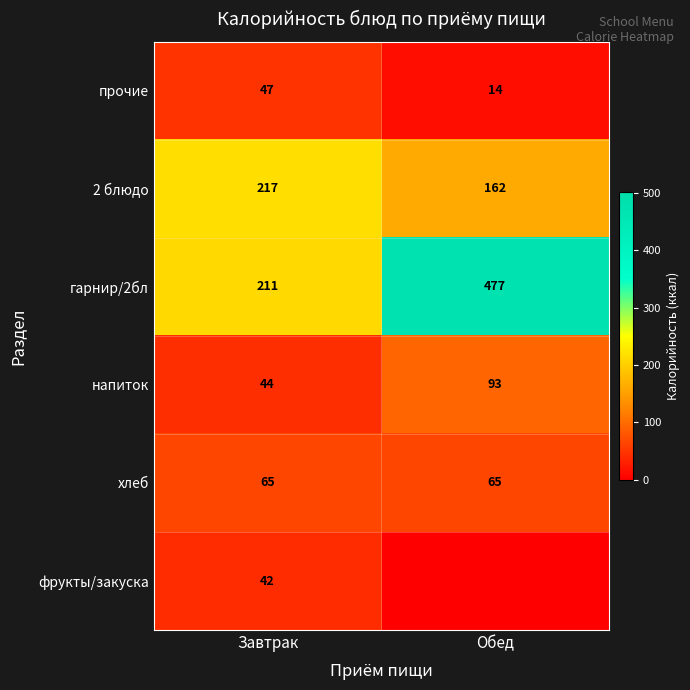

How many series are shown in this chart?

6